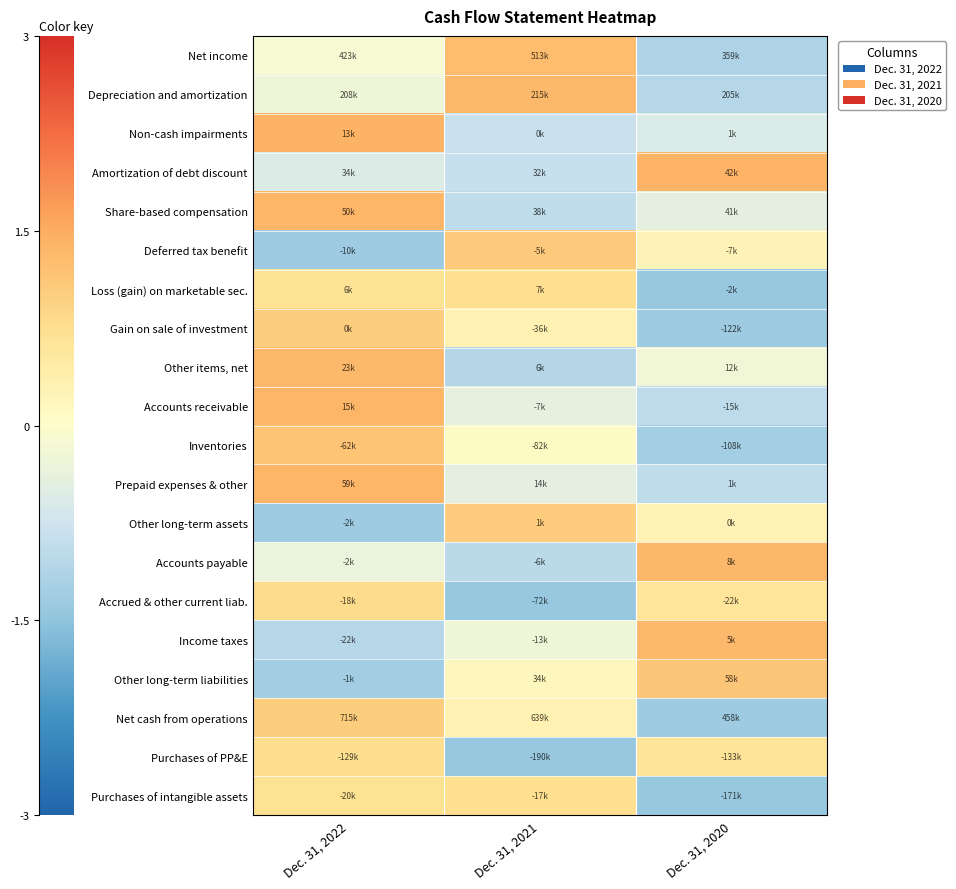

At which category is the sum across all series the highest?

Dec. 31, 2022